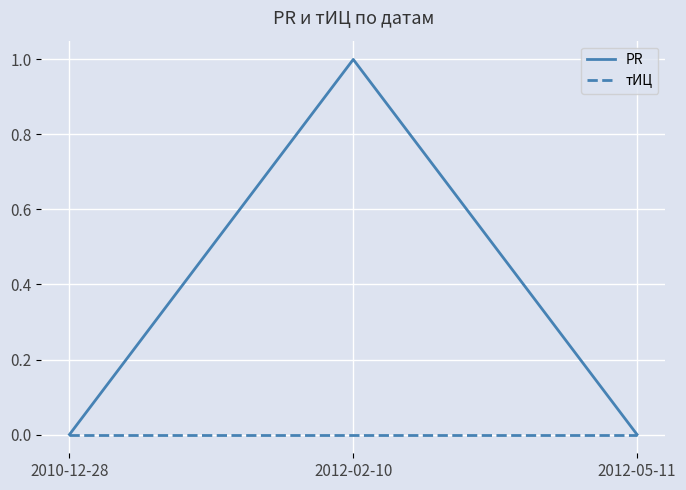

True or false: PR has a value of 1 at 2012-02-10.

True